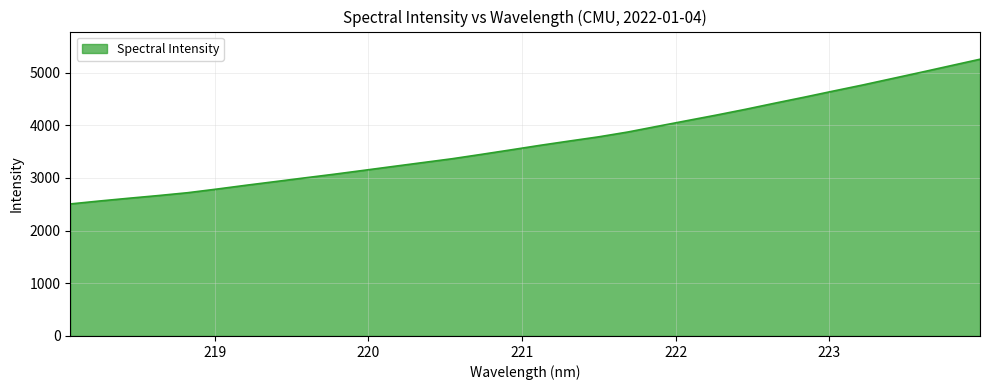

What is the average value?

3683.6